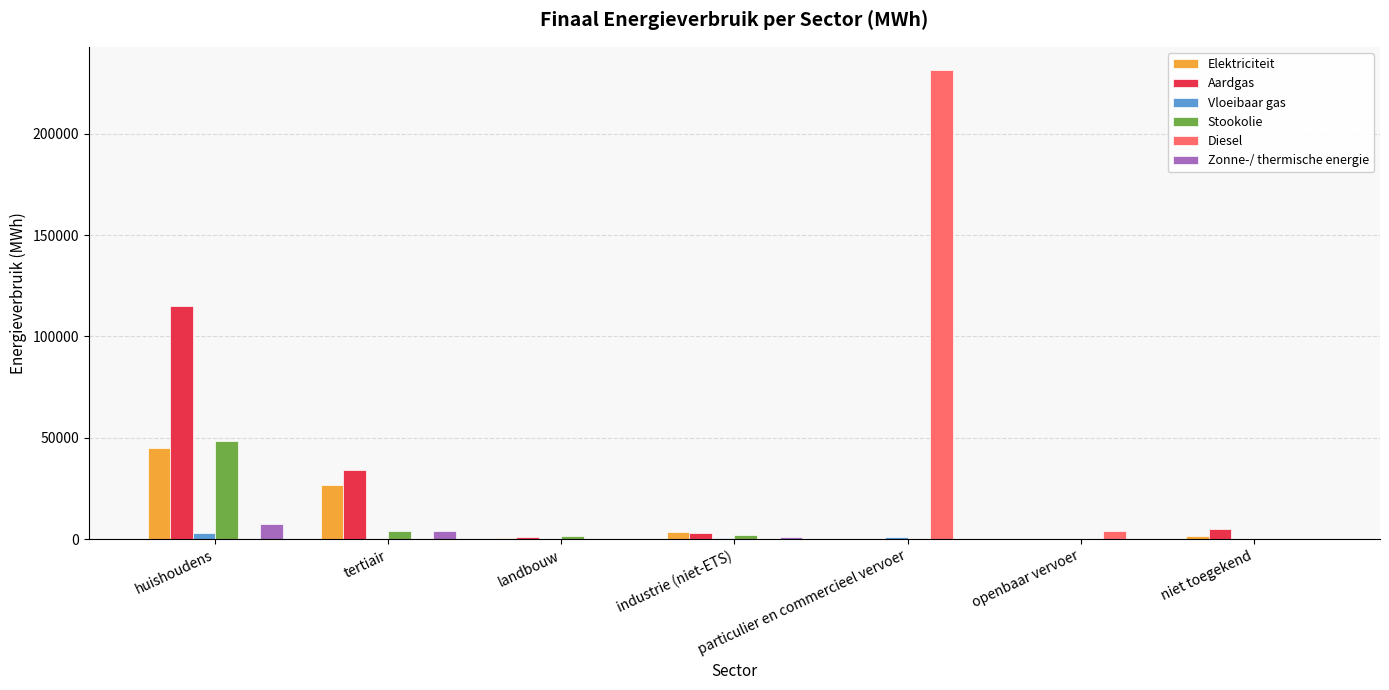

Between tertiair and particulier en commercieel vervoer, which series saw the biggest shift?

Diesel